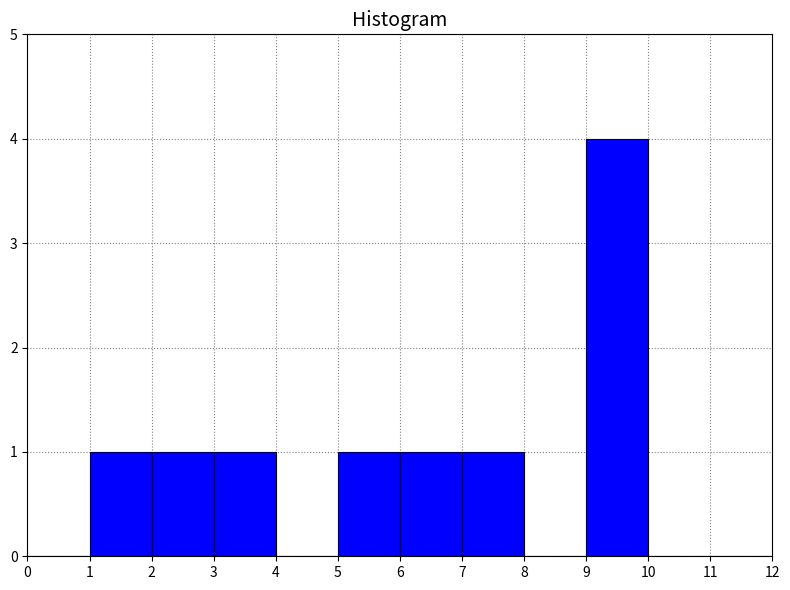

Reading left to right, list every bar in this chart as the range it spans on the x-axis followed by its height. The values are not printed on the chart, so give them approximately, as read against the axis.

0 to 1: 0
1 to 2: 1
2 to 3: 1
3 to 4: 1
4 to 5: 0
5 to 6: 1
6 to 7: 1
7 to 8: 1
8 to 9: 0
9 to 10: 4
10 to 11: 0
11 to 12: 0